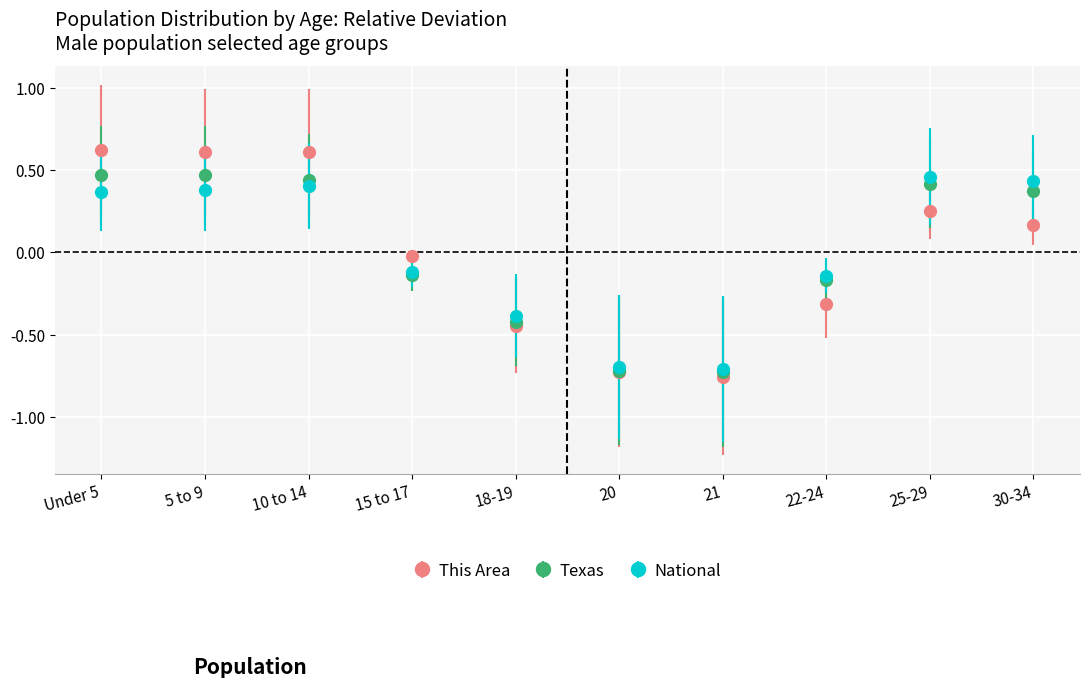

What is the total value across all series at 21?

-2.2